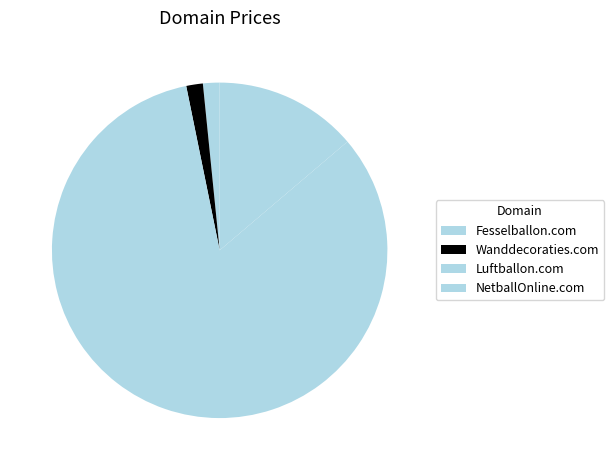

Rank the categories by value from highest to lowest.

Luftballon.com, NetballOnline.com, Fesselballon.com, Wanddecoraties.com